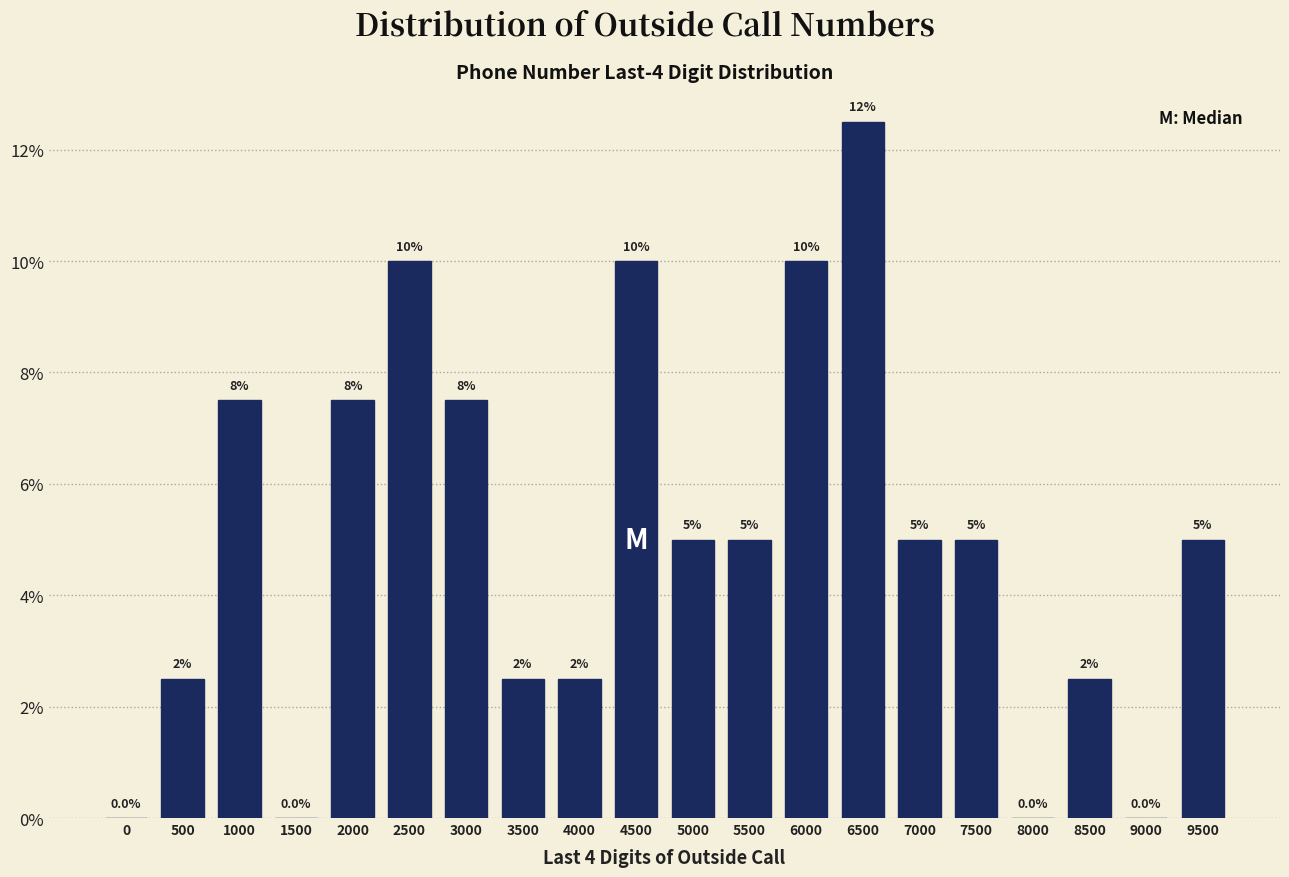

Reading left to right, what are all the values shown in this chart?

0=0.0	500=2.5	1000=7.5	1500=0.0	2000=7.5	2500=10.0	3000=7.5	3500=2.5	4000=2.5	4500=10.0	5000=5.0	5500=5.0	6000=10.0	6500=12.5	7000=5.0	7500=5.0	8000=0.0	8500=2.5	9000=0.0	9500=5.0